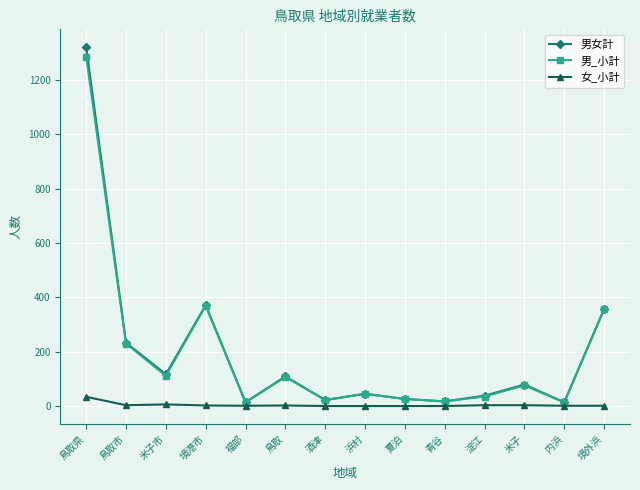

Which label corresponds to the largest value in the chart?

鳥取県